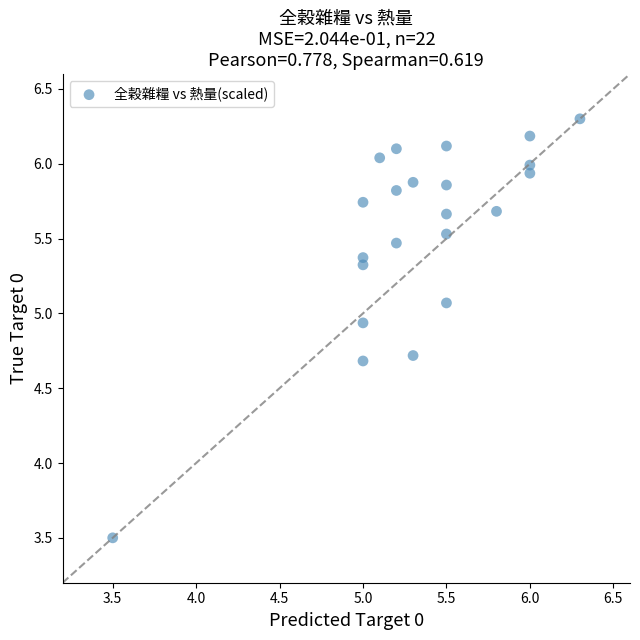

What Y value in the scatter plot is closest to 4?

3.5